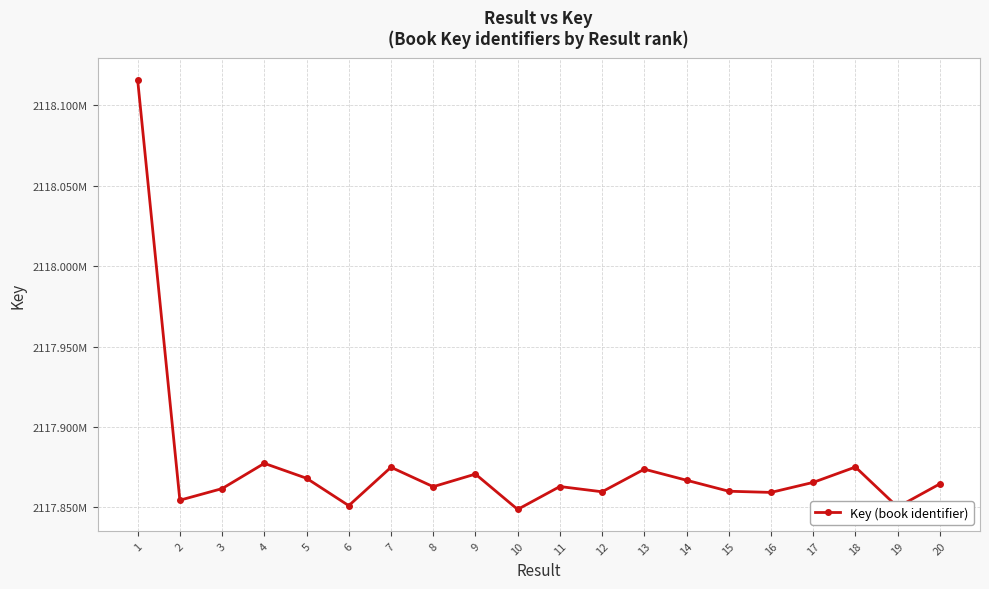

Rank the categories by value from lowest to highest.

10, 19, 6, 2, 16, 12, 15, 3, 8, 11, 20, 17, 14, 5, 9, 13, 7, 18, 4, 1